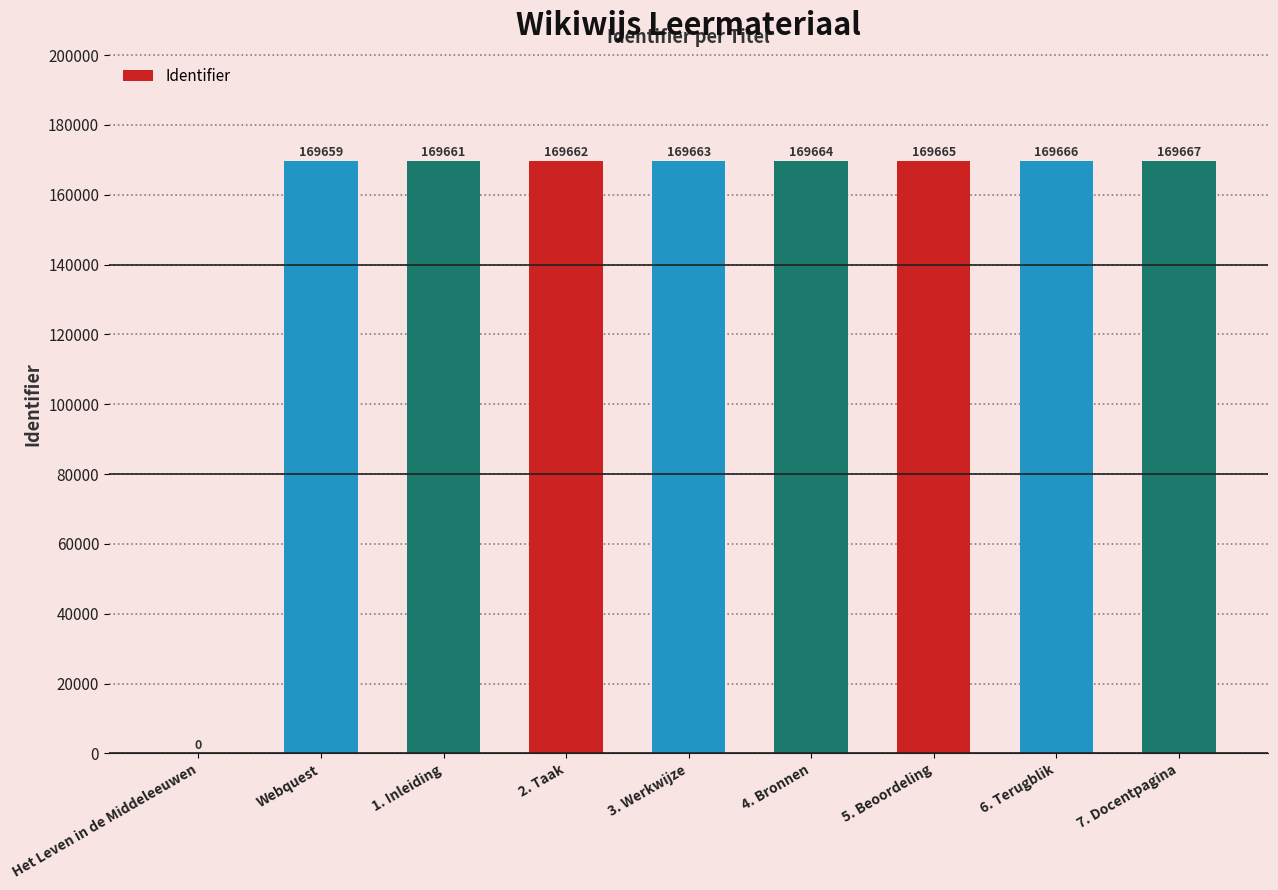

What is the ratio of the value at 5. Beoordeling to the value at 7. Docentpagina?

1.0